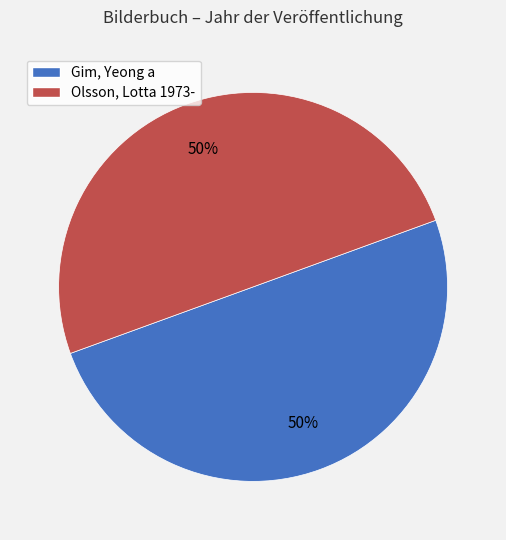

Is the sum of Olsson, Lotta 1973- and Gim, Yeong a greater than half?

Yes